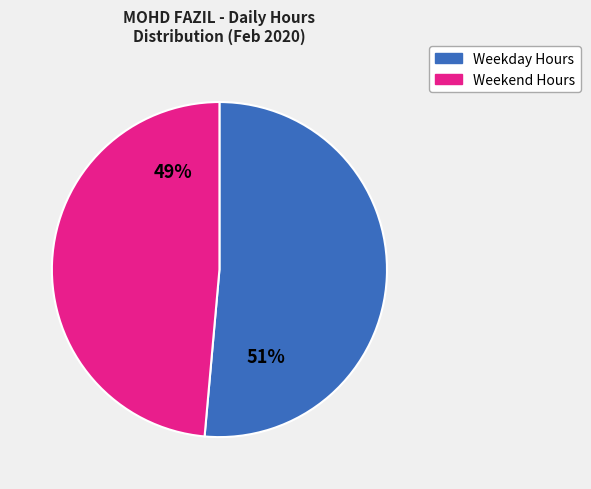

To the nearest percent, what is the average slice percentage?

50%